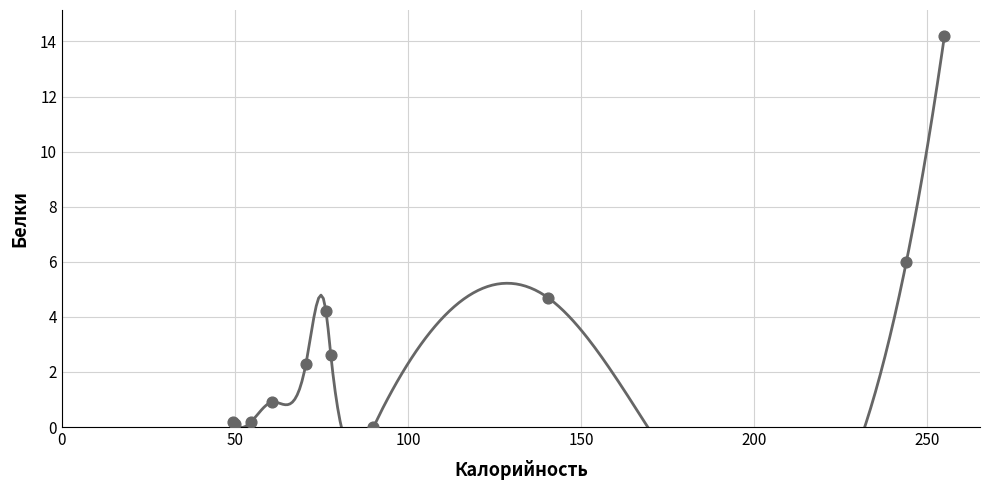

What Y value in the scatter plot is closest to 7?

6.0